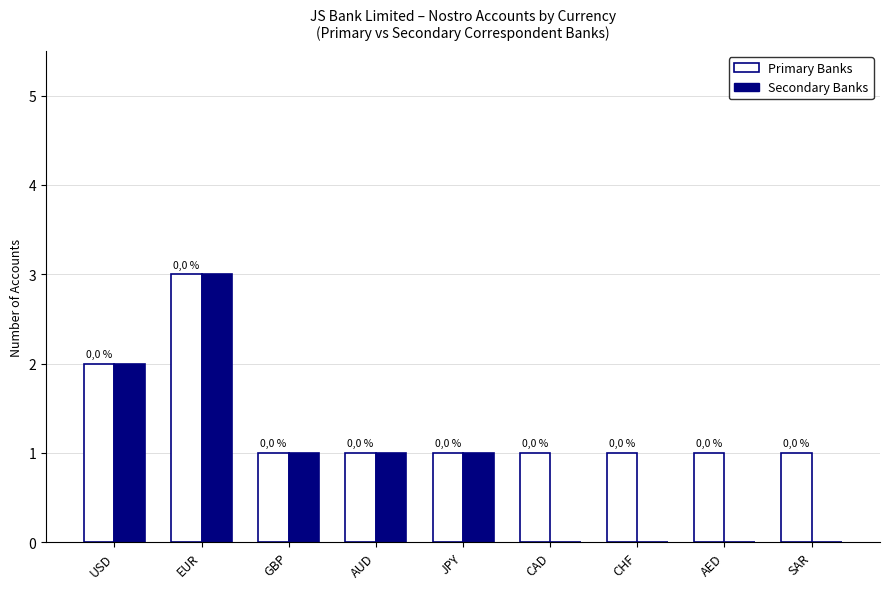

How many distinct data groups are displayed?

2